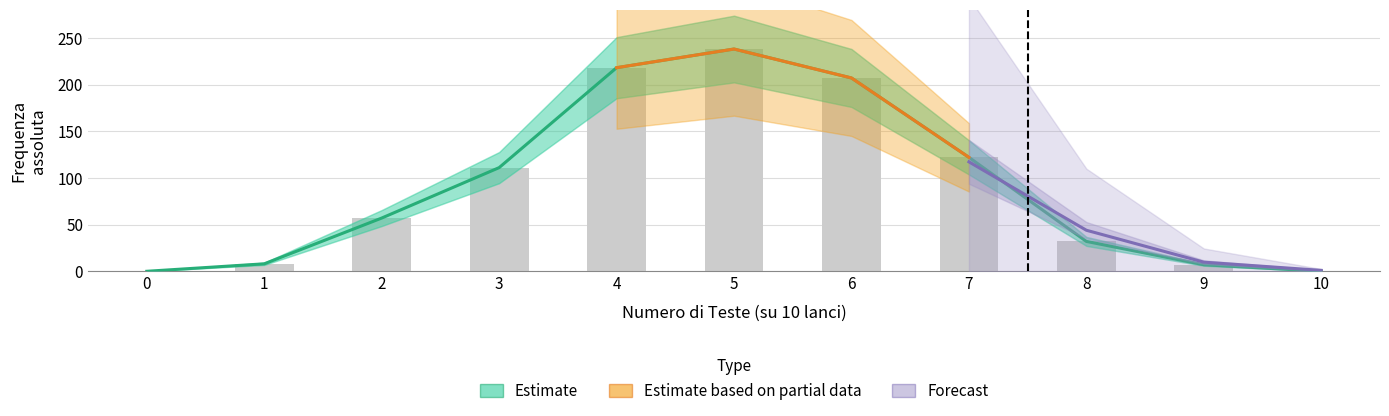

The value of Frequenze assolute osservate at 10 is 0. True or false?

True